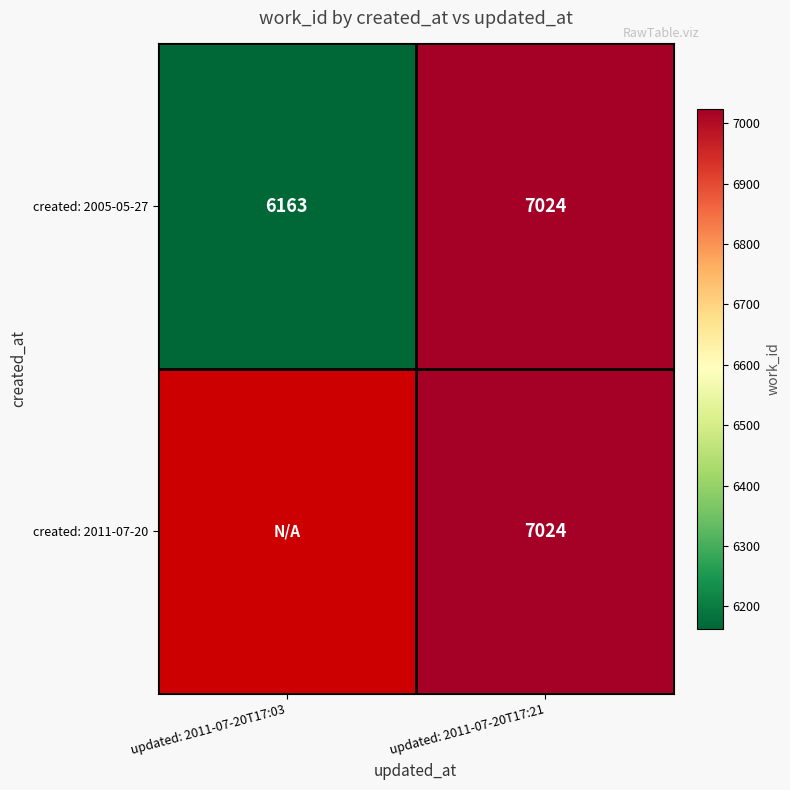

Is the value of created: 2005-05-27 at updated: 2011-07-20T17:03 greater than the value of created: 2011-07-20 at updated: 2011-07-20T17:21?

No